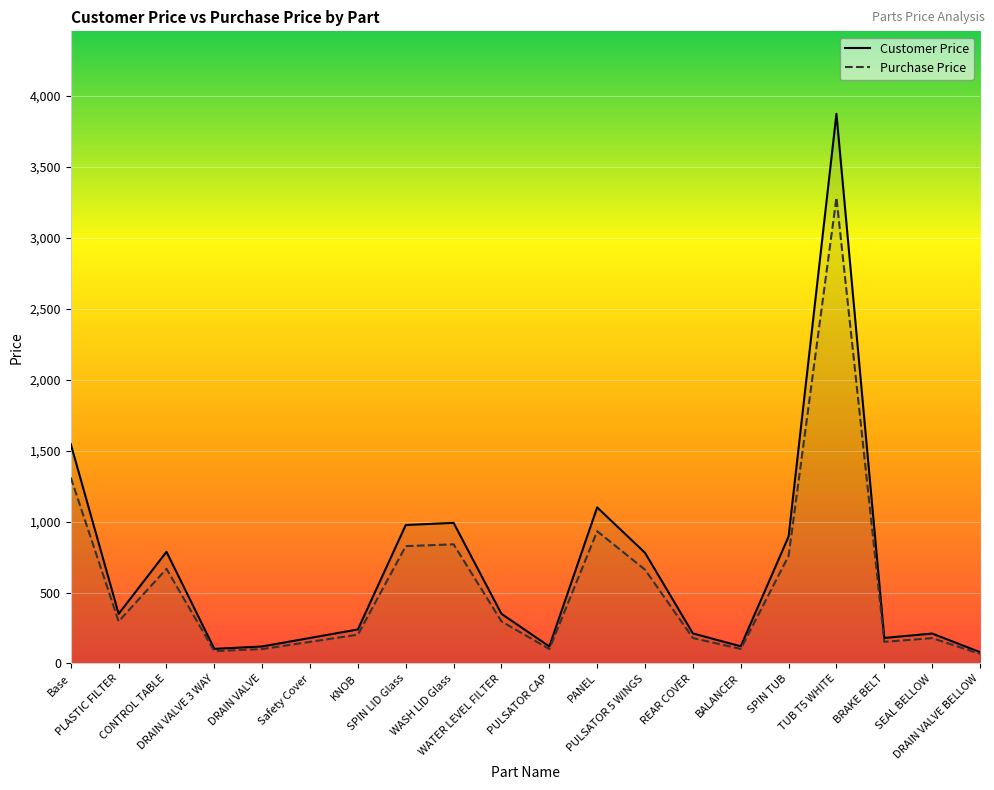

What is the label of the 5th point from the left?

DRAIN VALVE